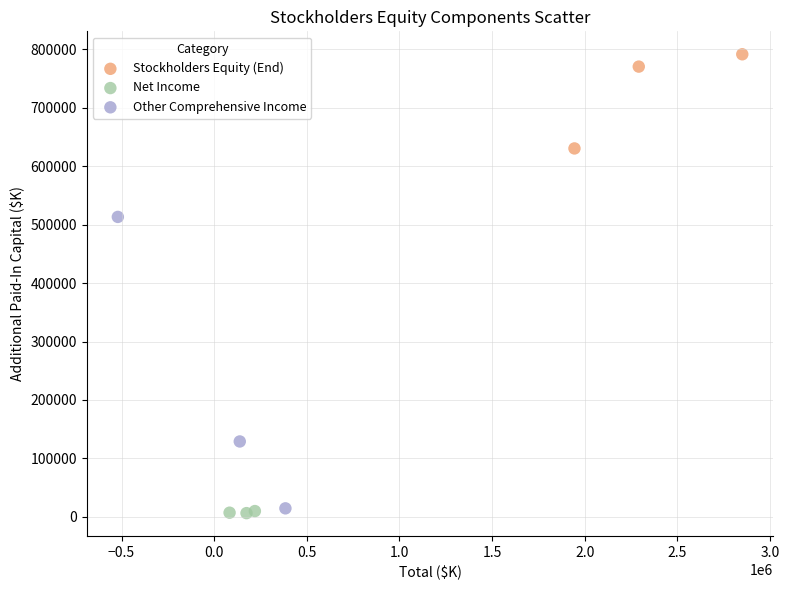

Which series reaches the maximum Y coordinate?

Stockholders Equity (End)